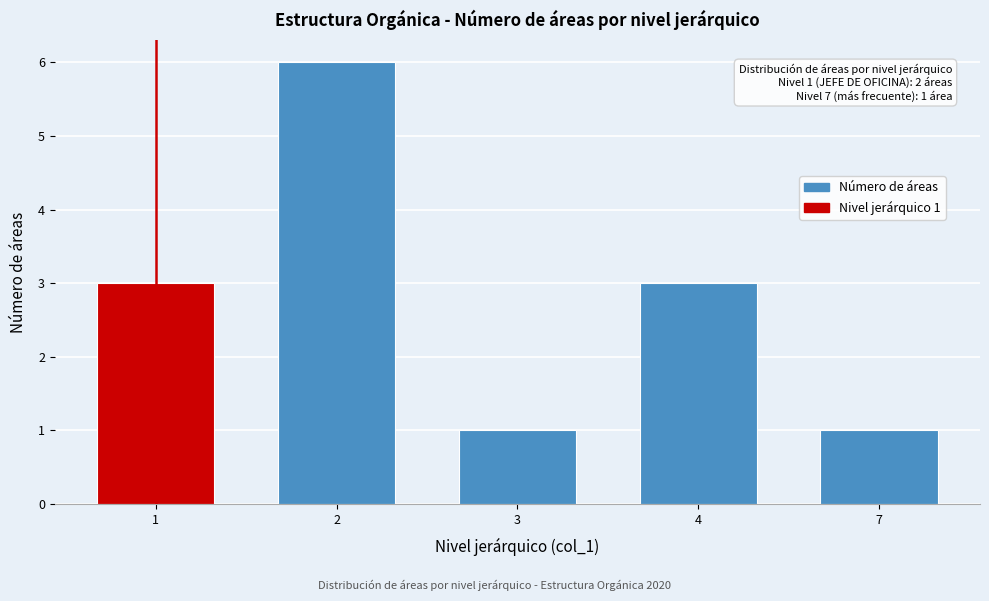

Reading left to right, transcribe all the data shown in this chart.

3	6	1	3	1